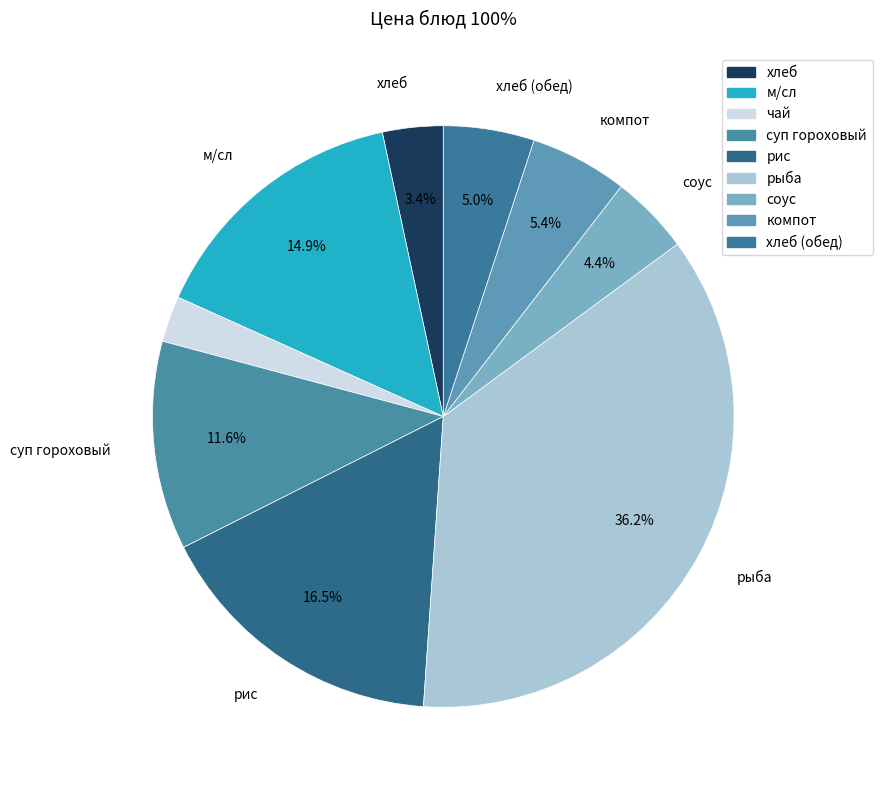

How many segments does this pie chart have?

9